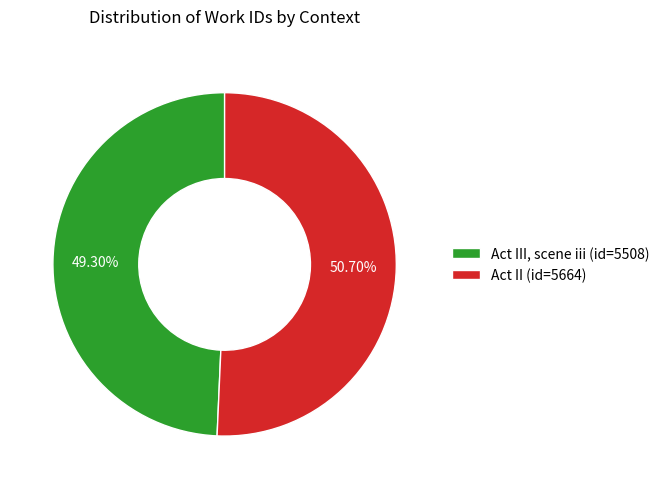

Is there a majority slice in this chart?

Yes